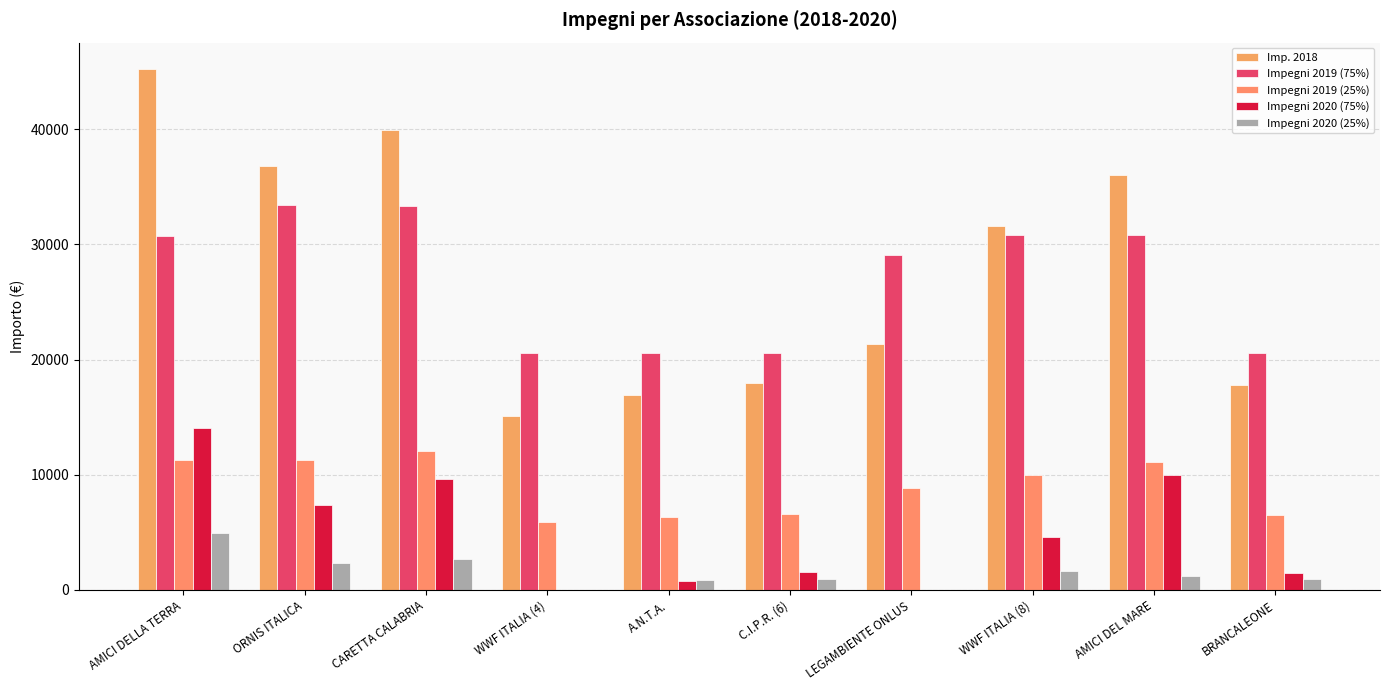

Which series has the largest range (max minus min)?

Imp. 2018